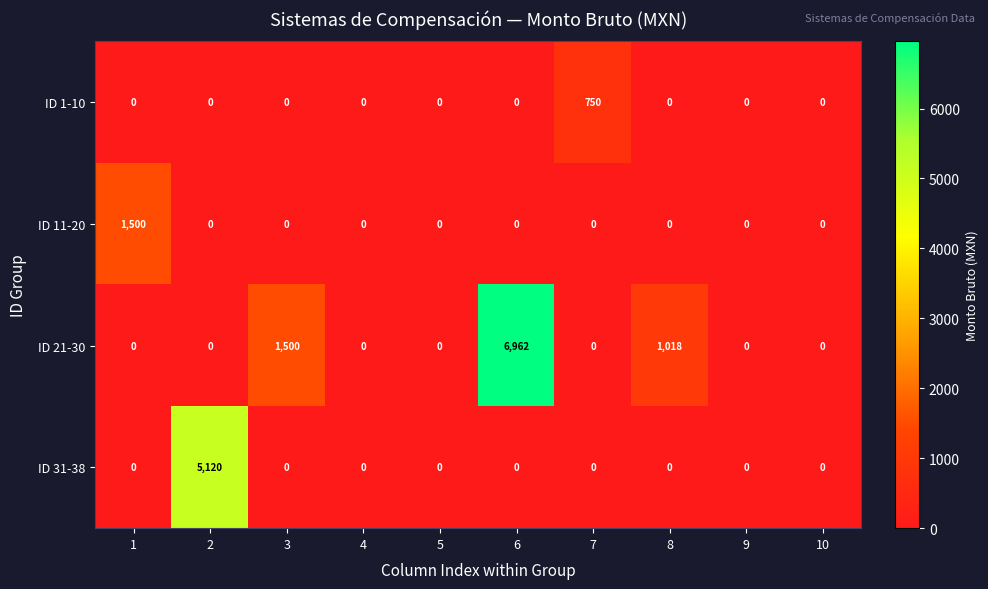

What is the average value of the ID 21-30 series?

948